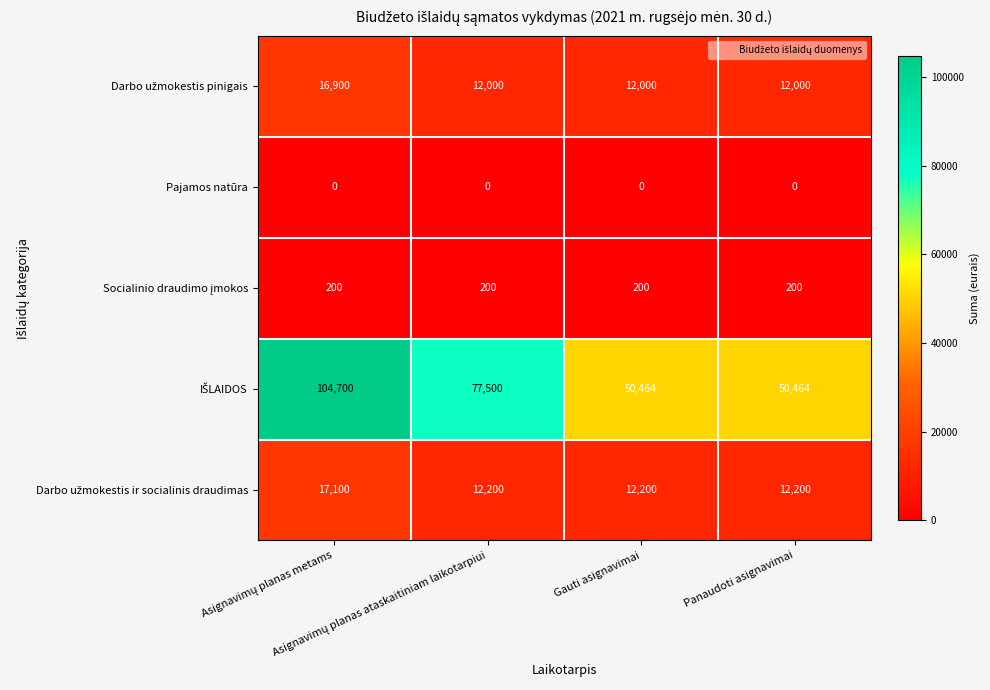

What is the maximum value shown in the chart?

104700